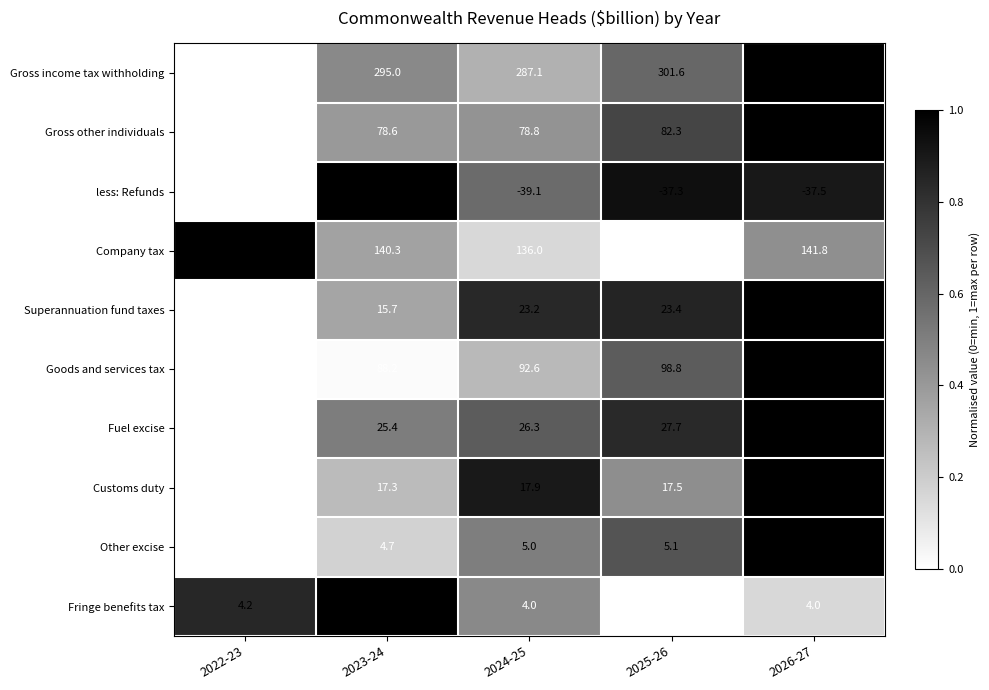

Count the number of data series in this chart.

10